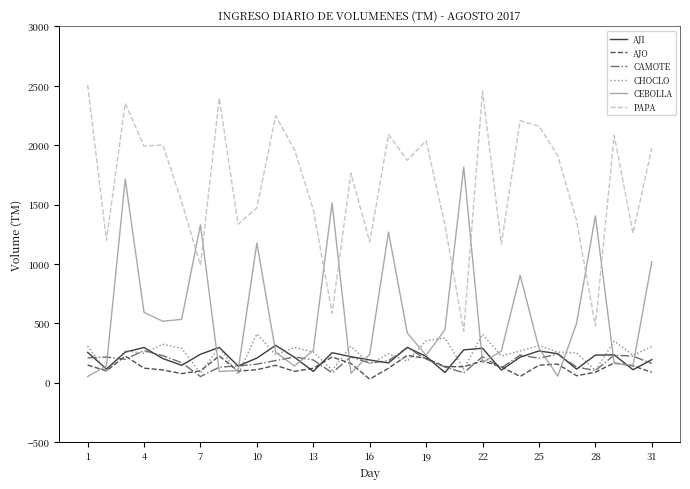

How many categories are shown in the chart?

31